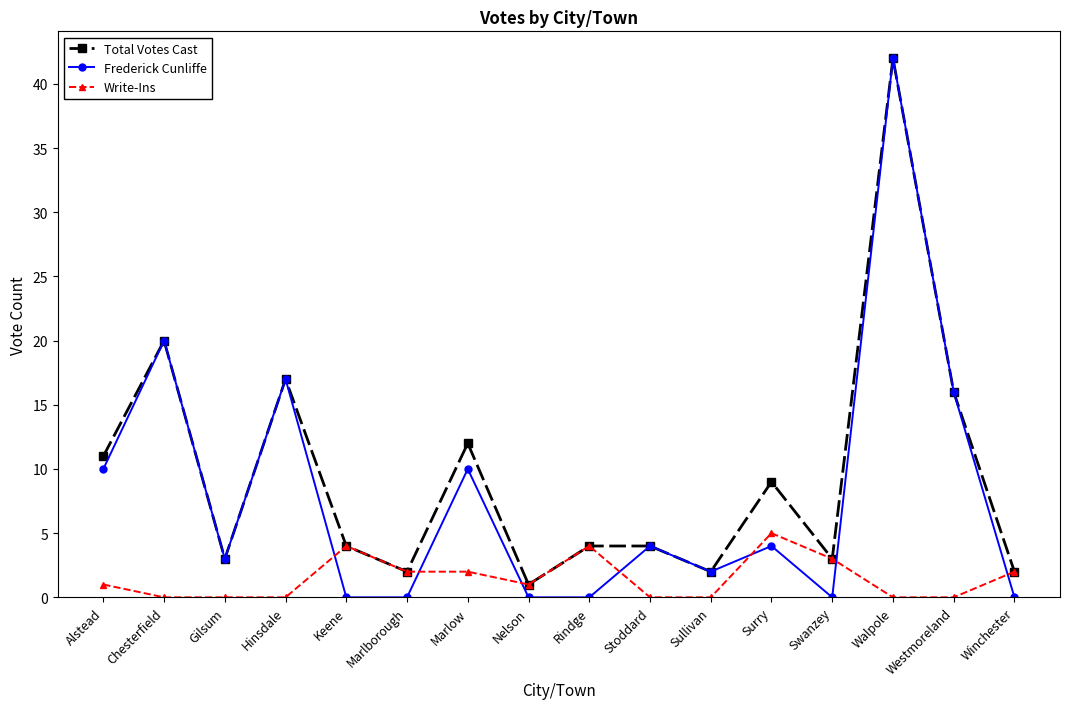

How many data points does each series have?

16